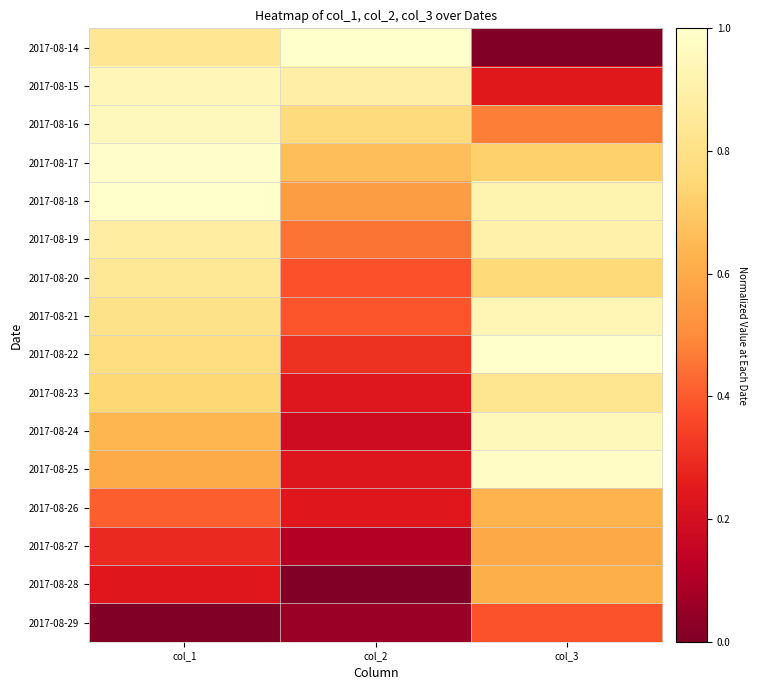

At which category is the sum across all series the highest?

col_1